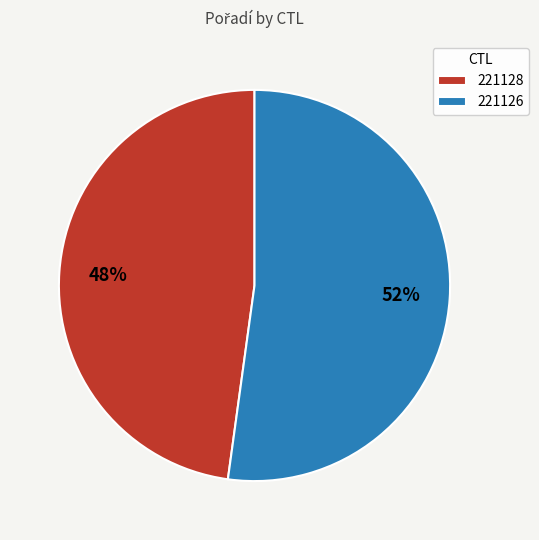

Is 221128 the majority of the pie?

No